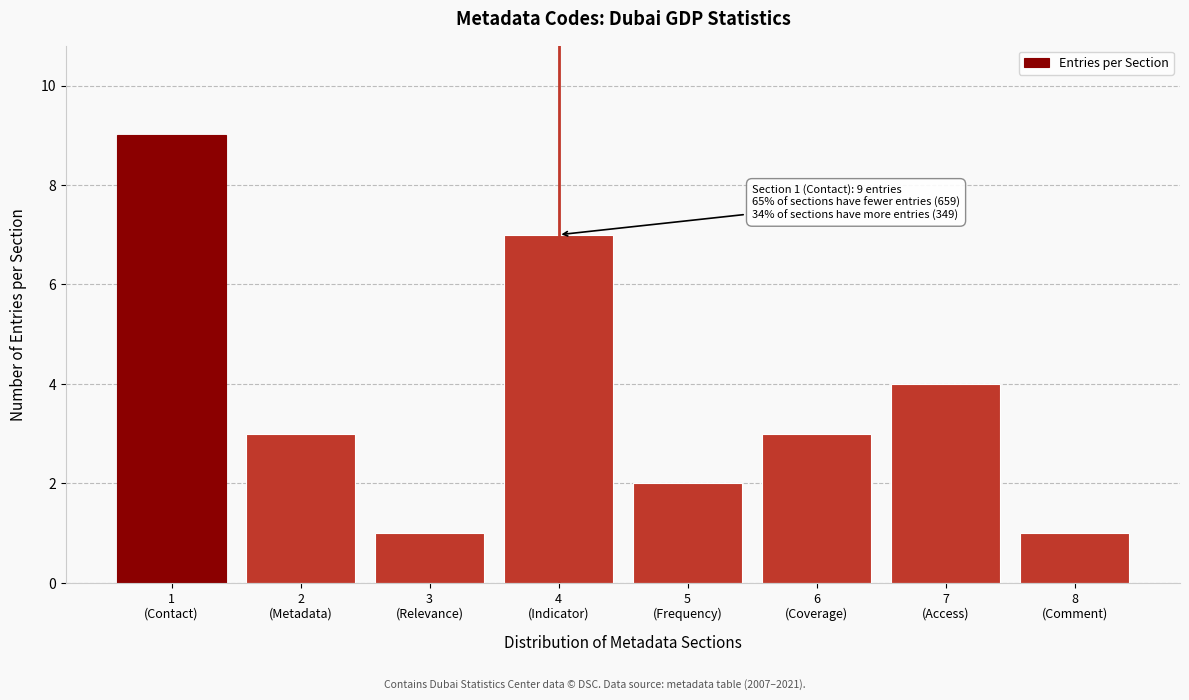

Reading right to left, what are all the values shown in this chart?

1	4	3	2	7	1	3	9